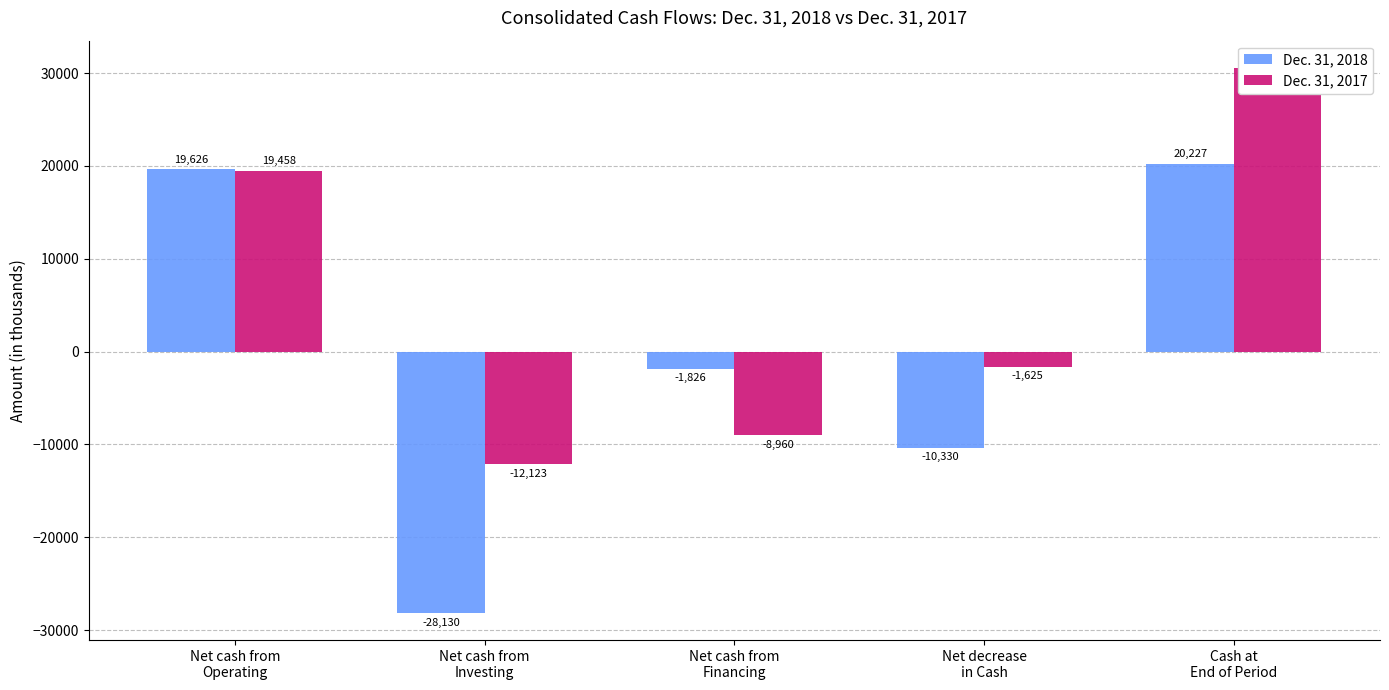

What is the spread (max minus min) of values at Net cash from
Financing?

7134